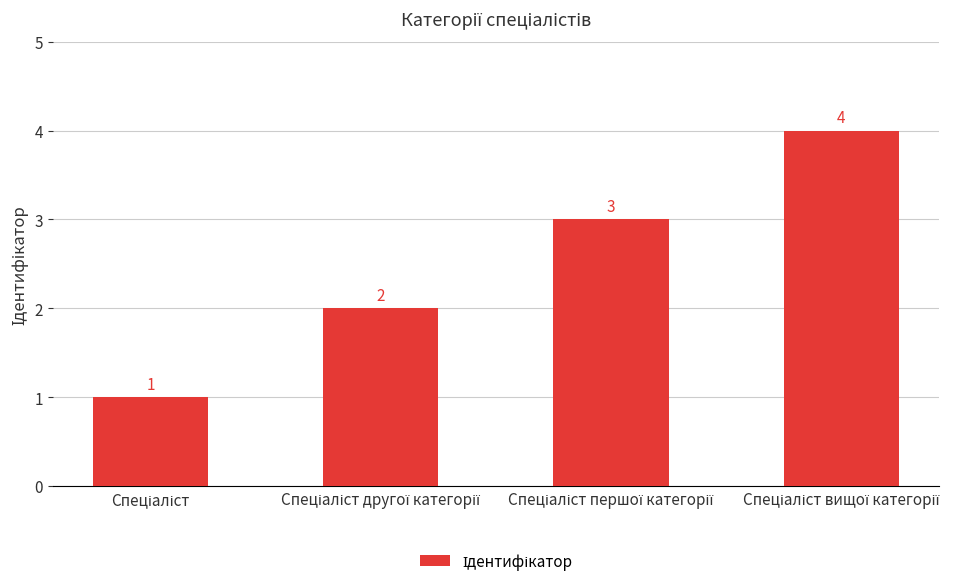

What is the greatest value displayed?

4